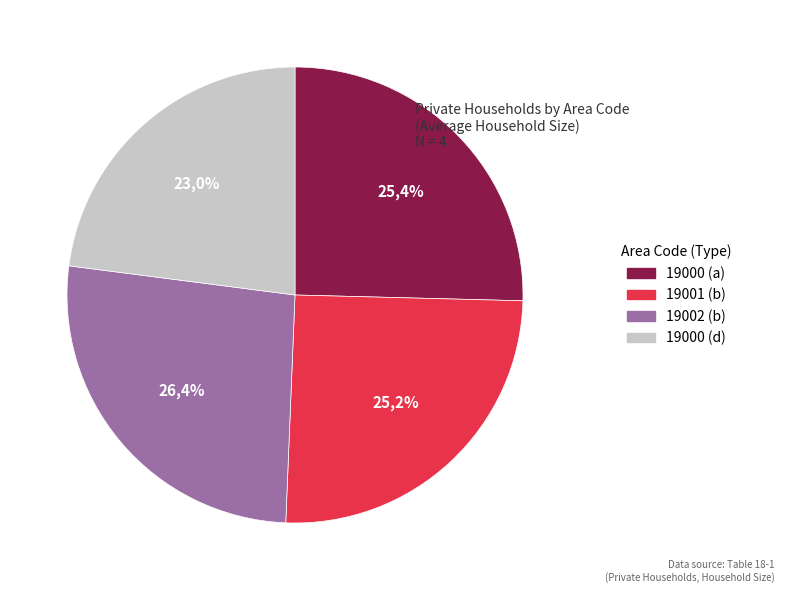

To the nearest percent, what is the difference between the 19000 (a) and 19000 (d) slice percentages?

2%